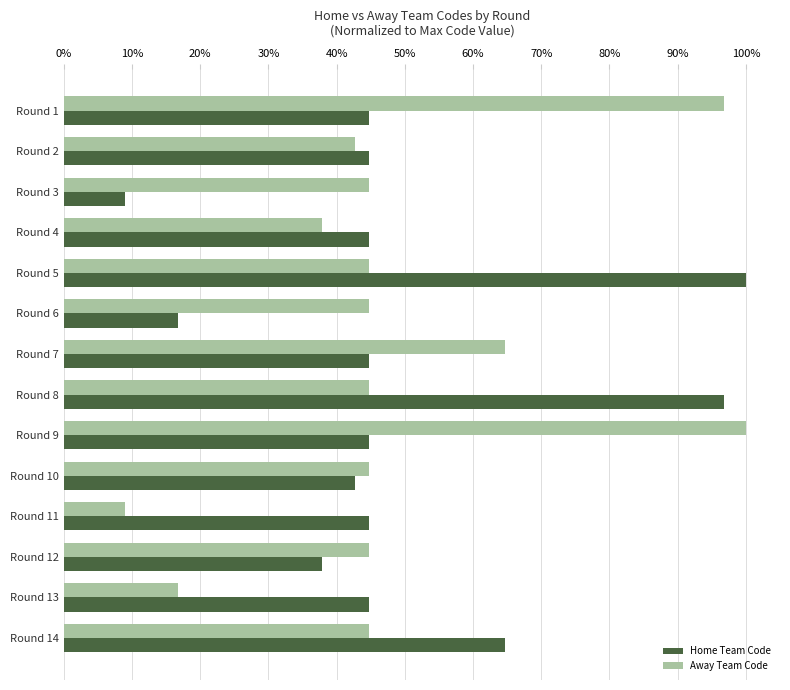

List the series in order of their peak value, highest first.

Home Team Code, Away Team Code